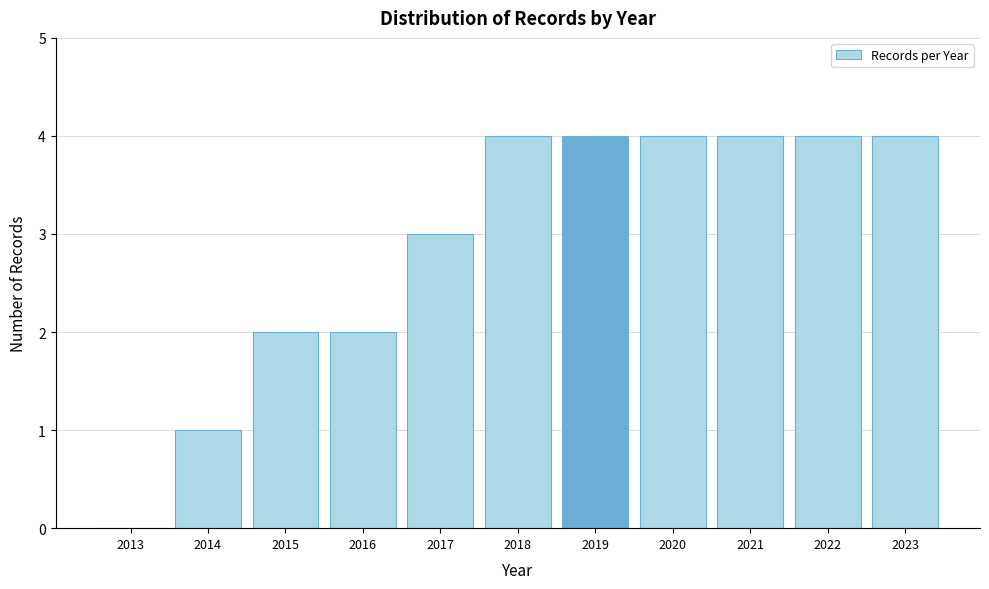

Reading left to right, what are all the values shown in this chart?

2013=0	2014=1	2015=2	2016=2	2017=3	2018=4	2019=4	2020=4	2021=4	2022=4	2023=4